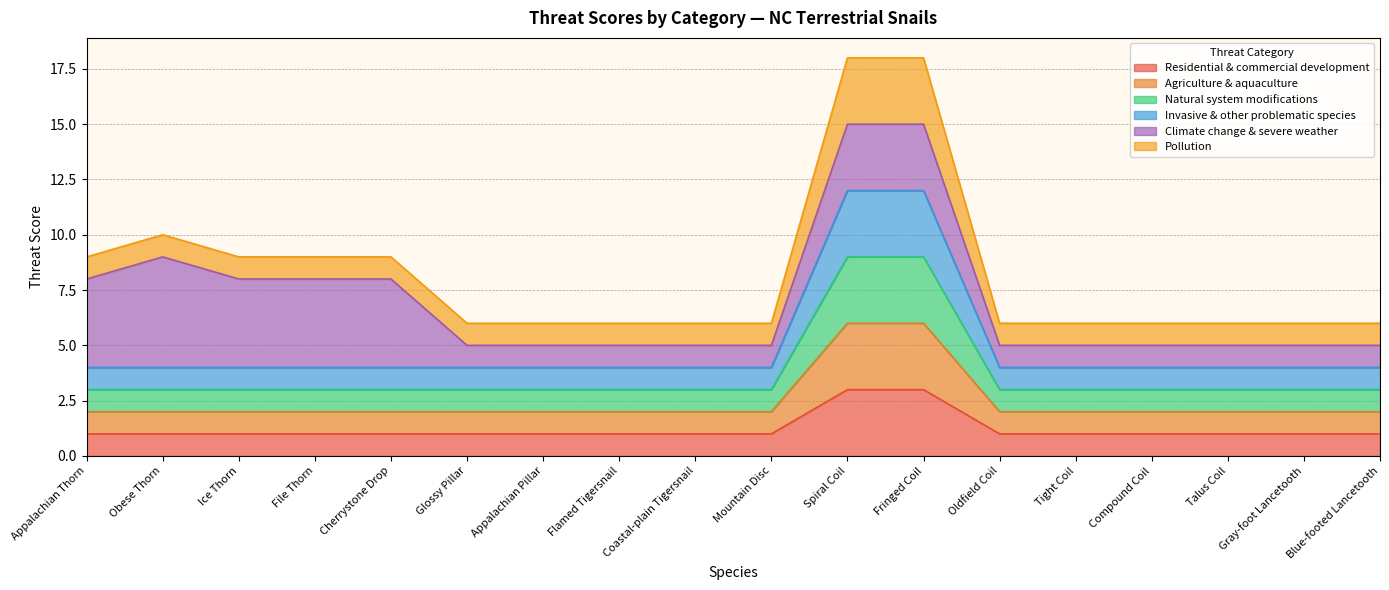

True or false: Invasive & other problematic species has more than 0 points higher than both neighbors.

False